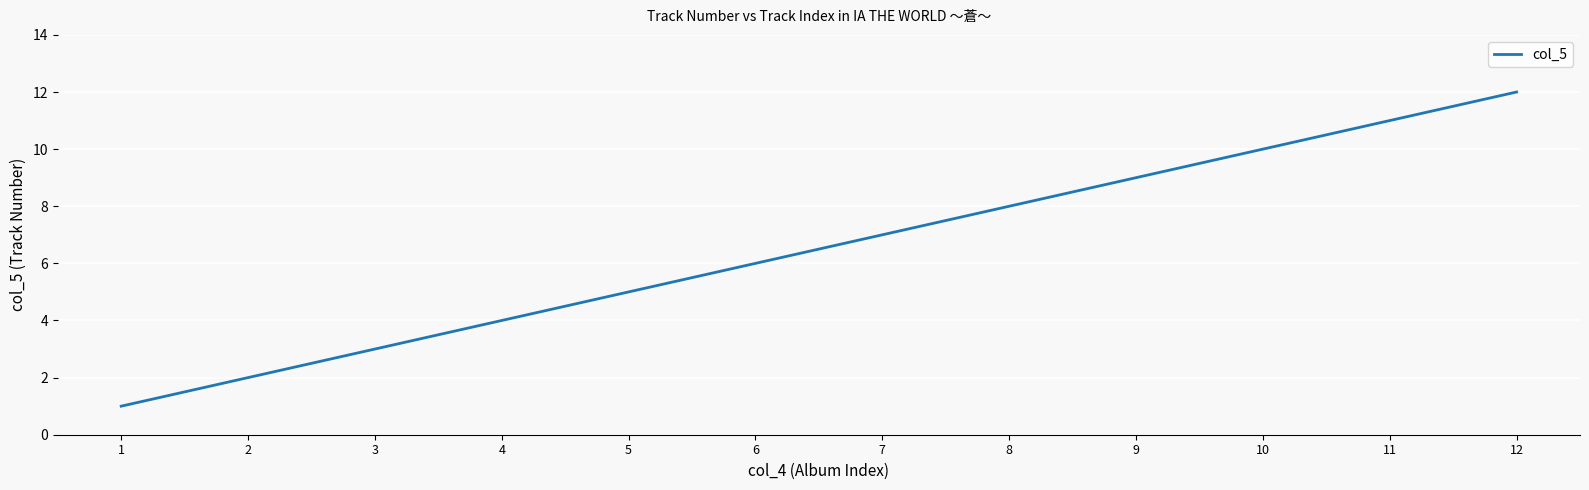

Reading left to right, list all the values displayed in this chart.

1	2	3	4	5	6	7	8	9	10	11	12